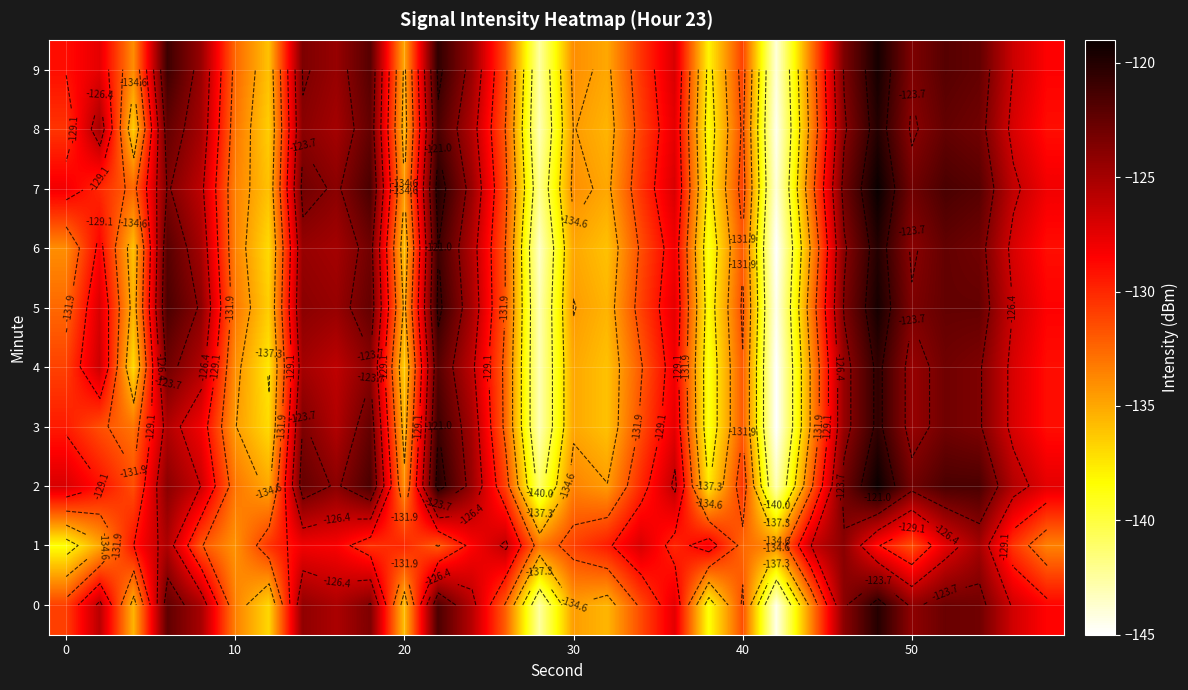

What is the difference between the maximum and minimum values in the 2 series?

24.0